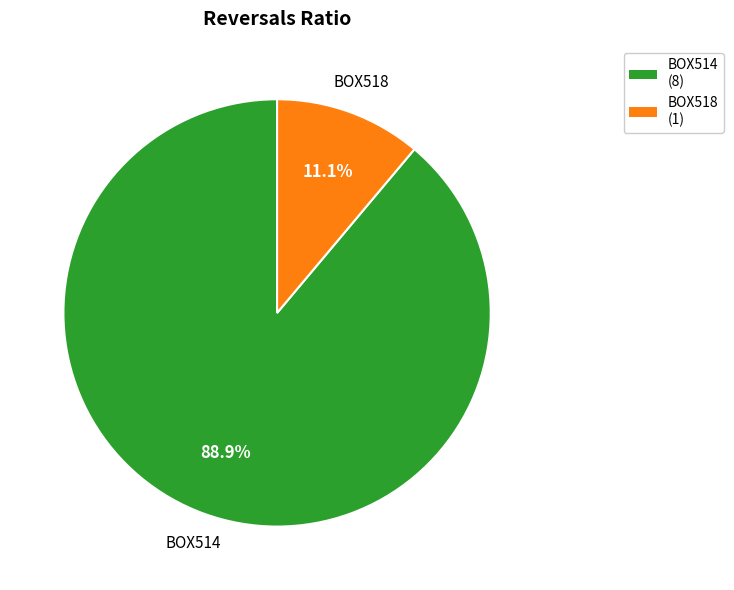

Approximately how many times larger is the value at BOX518 compared to BOX514?

0.1